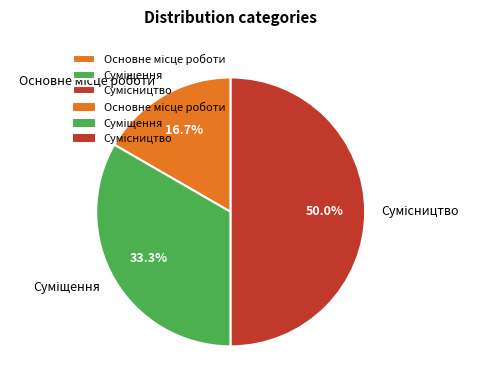

What percentage is the Сумісництво slice, to the nearest percent?

50%